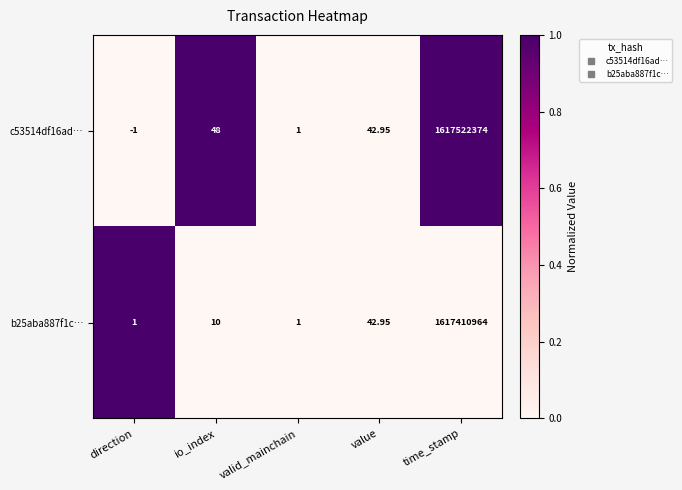

Is the value of b25aba887f1c… at direction greater than the value of c53514df16ad… at time_stamp?

No